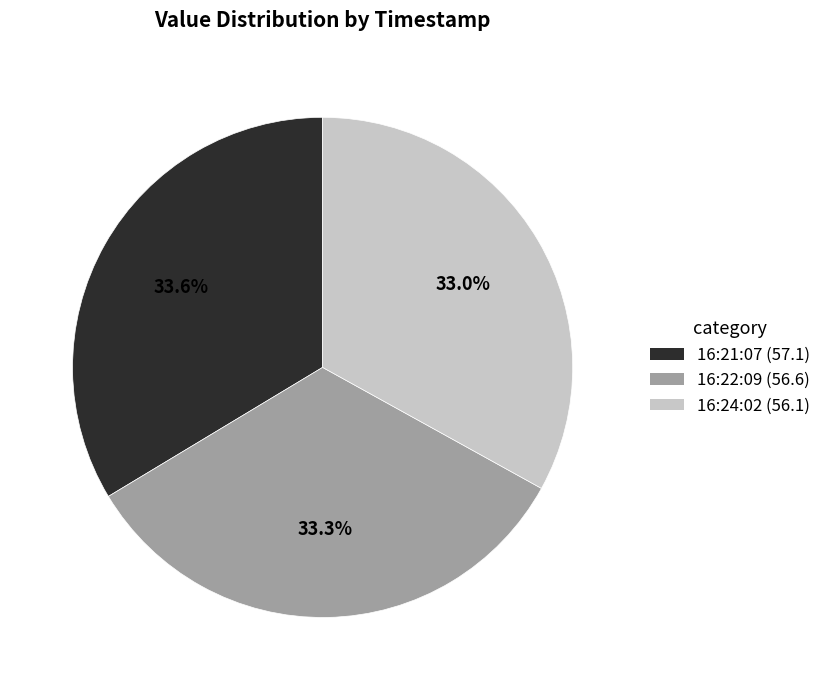

Is there any slice that represents more than half of the pie?

No